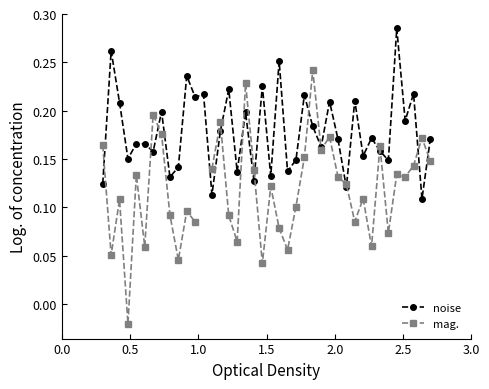

How many interior local peaks does the noise series have?

15